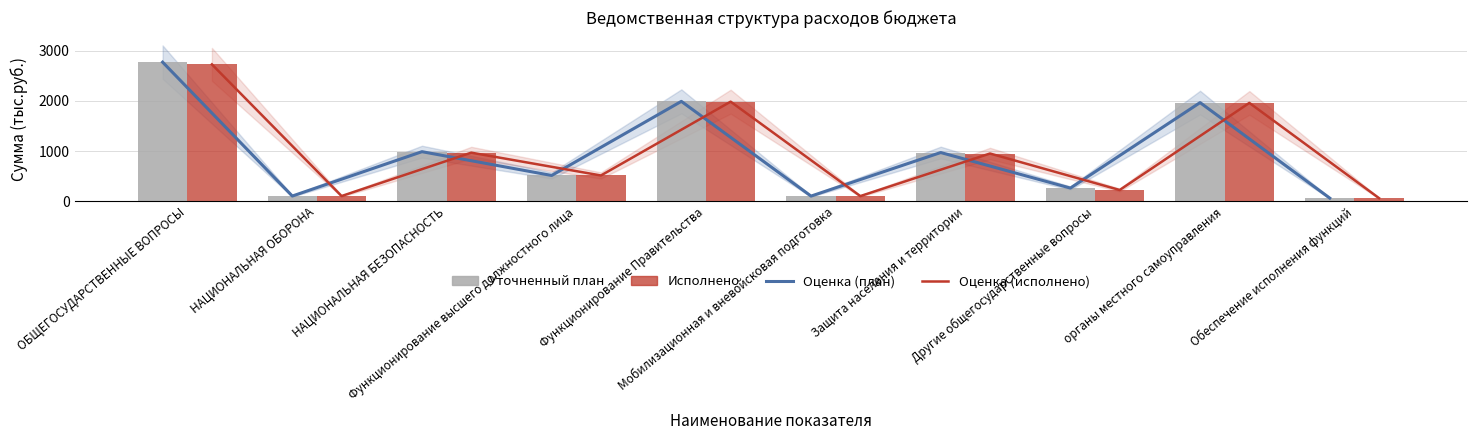

Which series changed the most between ОБЩЕГОСУДАРСТВЕННЫЕ ВОПРОСЫ and Другие общегосударственные вопросы?

Оценка (план)